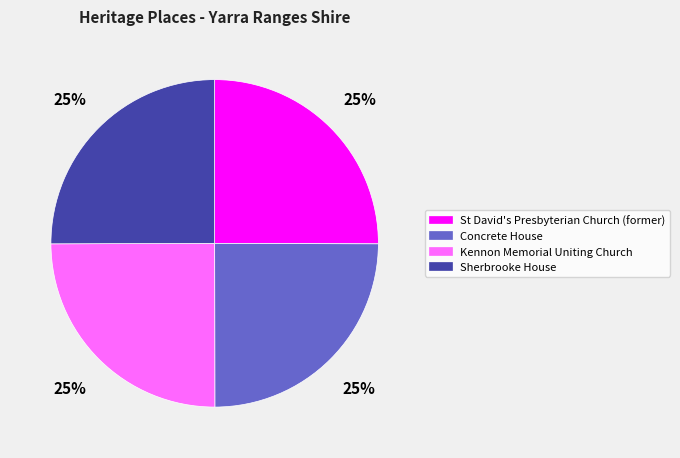

To the nearest percent, what percentage of the pie is St David's Presbyterian Church (former)?

25%